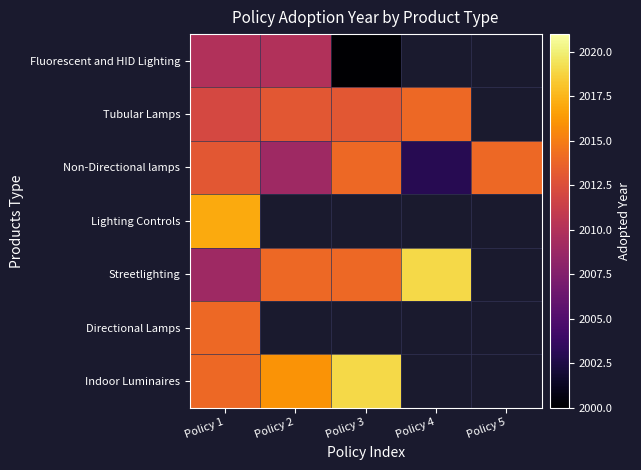

What is the lowest value of the Directional Lamps series?

2014.0